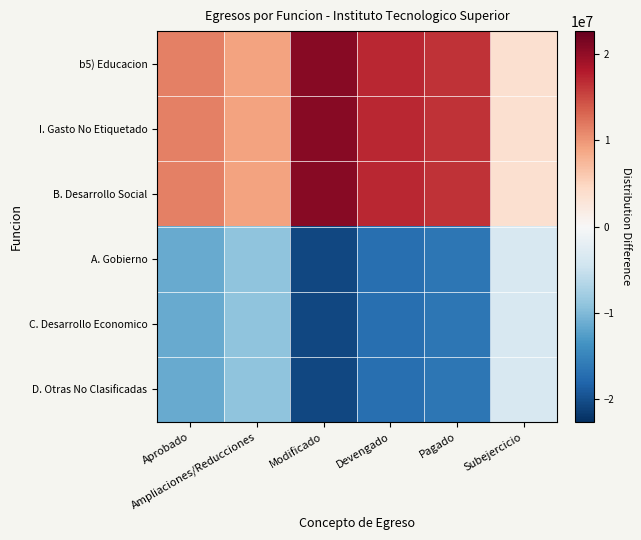

At Subejercicio, list the series in order from smallest to largest.

A. Gobierno, C. Desarrollo Economico, D. Otras No Clasificadas, b5) Educacion, I. Gasto No Etiquetado, B. Desarrollo Social